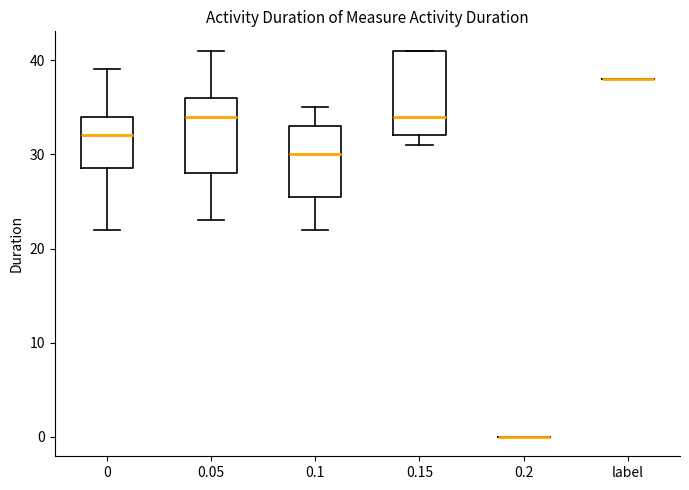

Which box is the tallest, from its lower edge to its upper edge?

0.15